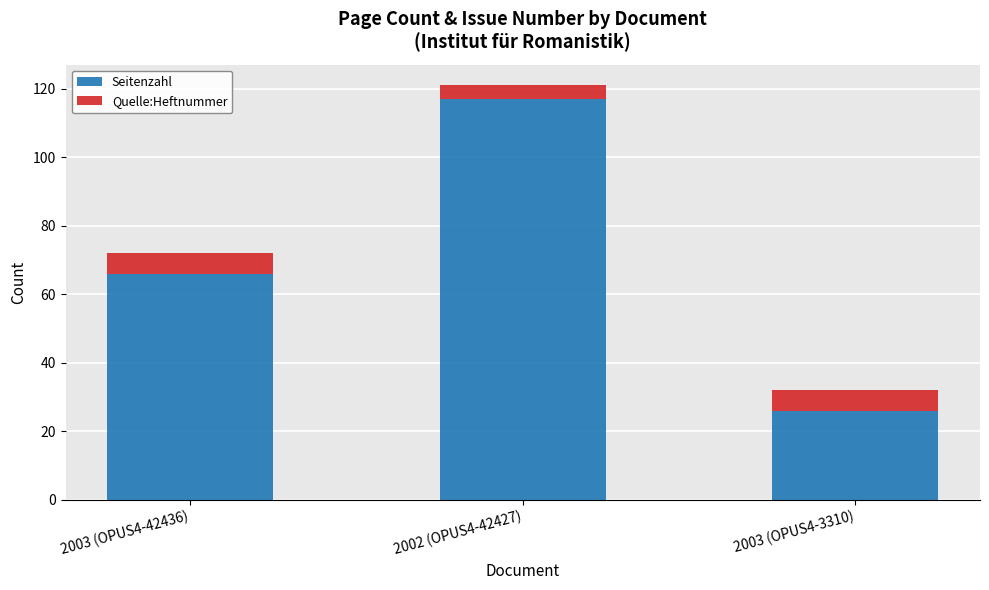

What is the total value across all series at 2003 (OPUS4-3310)?

32